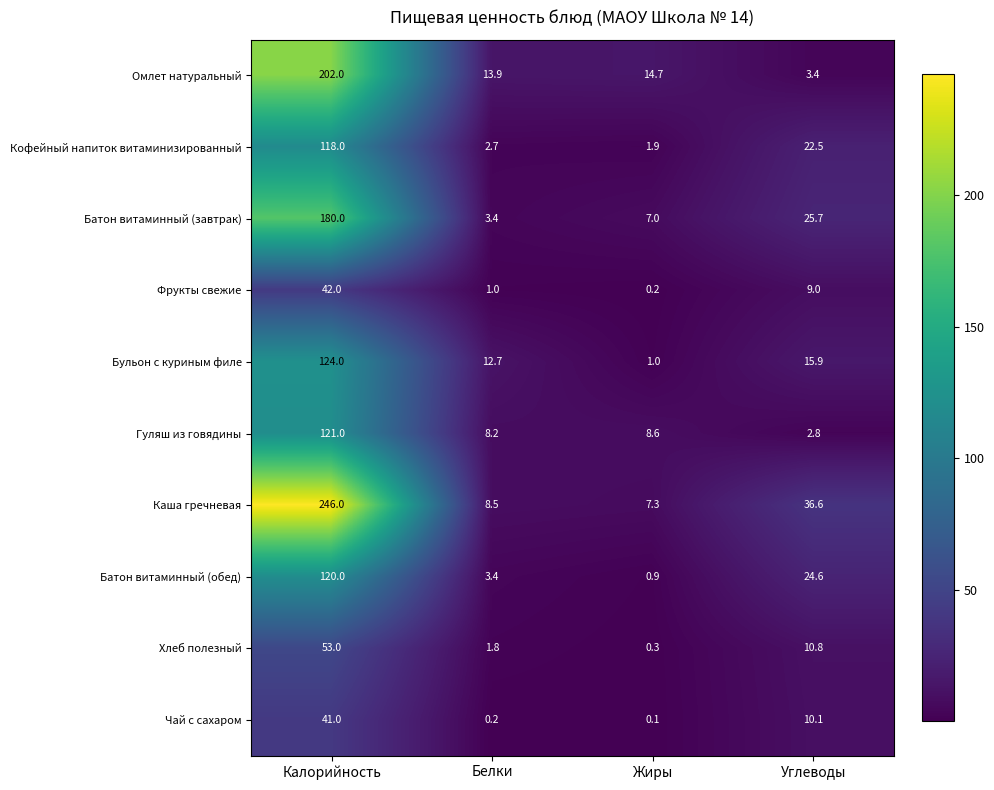

Rank the series by their maximum value, from highest to lowest.

Каша гречневая, Омлет натуральный, Батон витаминный (завтрак), Бульон с куриным филе, Гуляш из говядины, Батон витаминный (обед), Кофейный напиток витаминизированный, Хлеб полезный, Фрукты свежие, Чай с сахаром